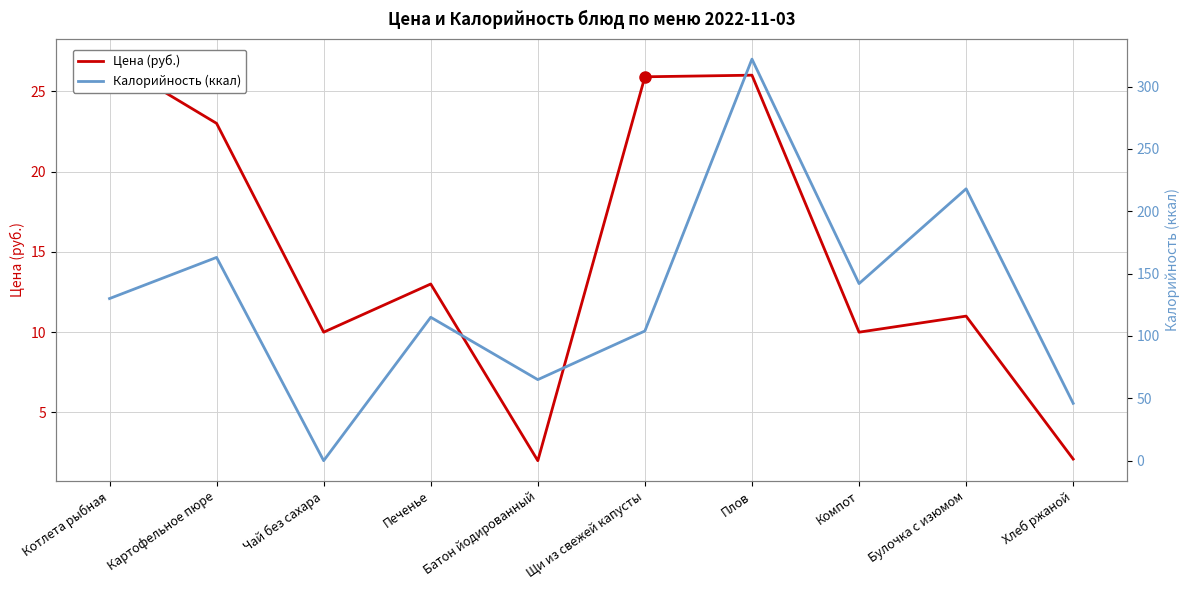

What is the label of the 6th point from the left?

Щи из свежей капусты